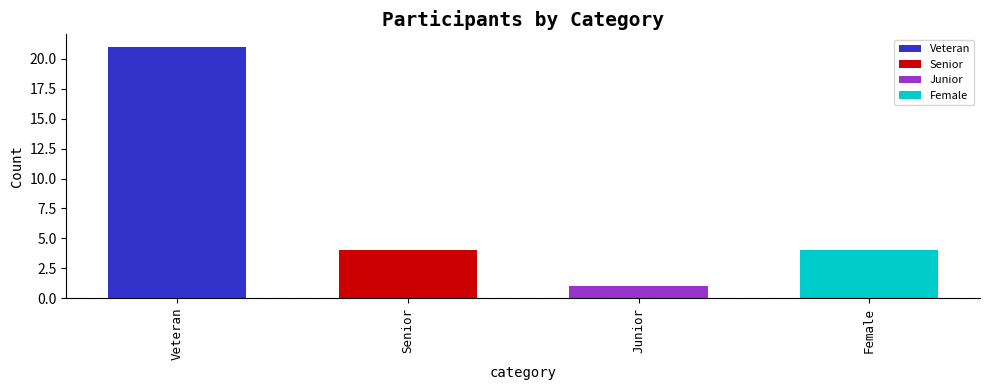

Which has a higher value, Junior or Senior?

Senior